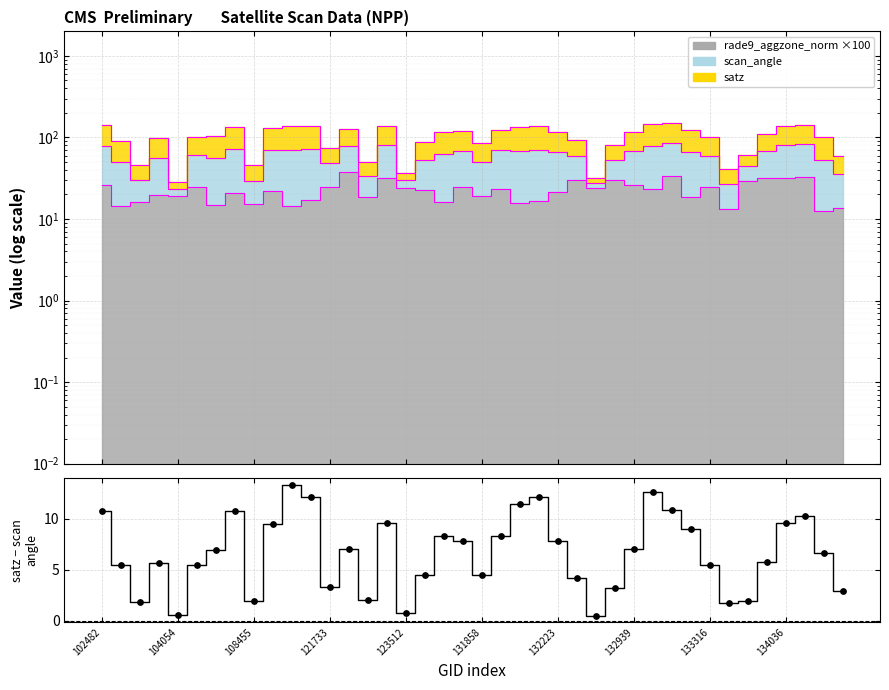

What is the change in value from 30 to 32?

-5.4